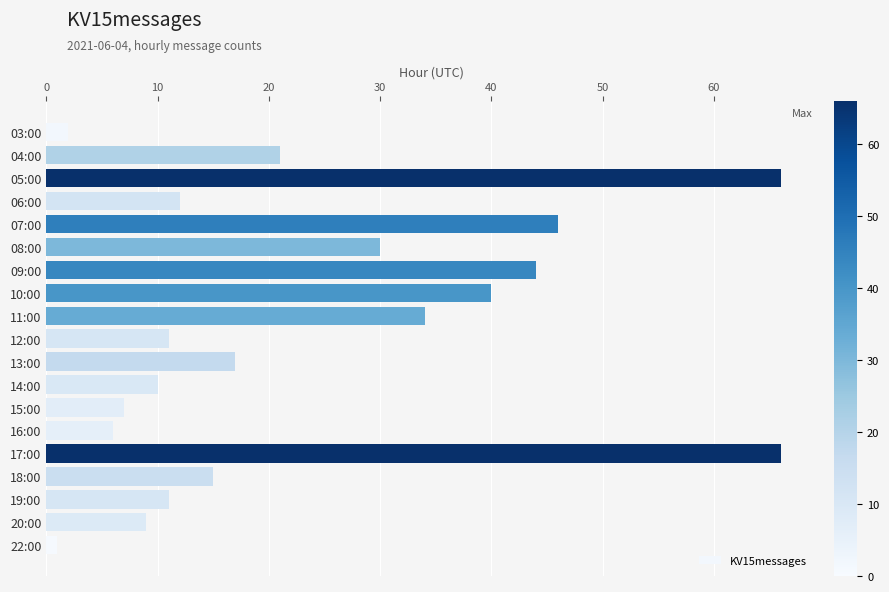

Reading bottom to top, transcribe all the data shown in this chart.

22:00=1	20:00=9	19:00=11	18:00=15	17:00=66	16:00=6	15:00=7	14:00=10	13:00=17	12:00=11	11:00=34	10:00=40	09:00=44	08:00=30	07:00=46	06:00=12	05:00=66	04:00=21	03:00=2